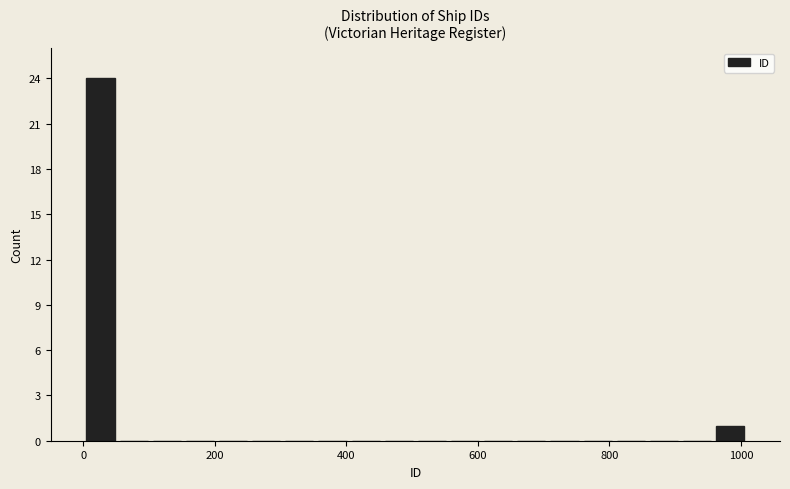

Read against the x-axis, roughly where is the centre of the tallest bar?

20